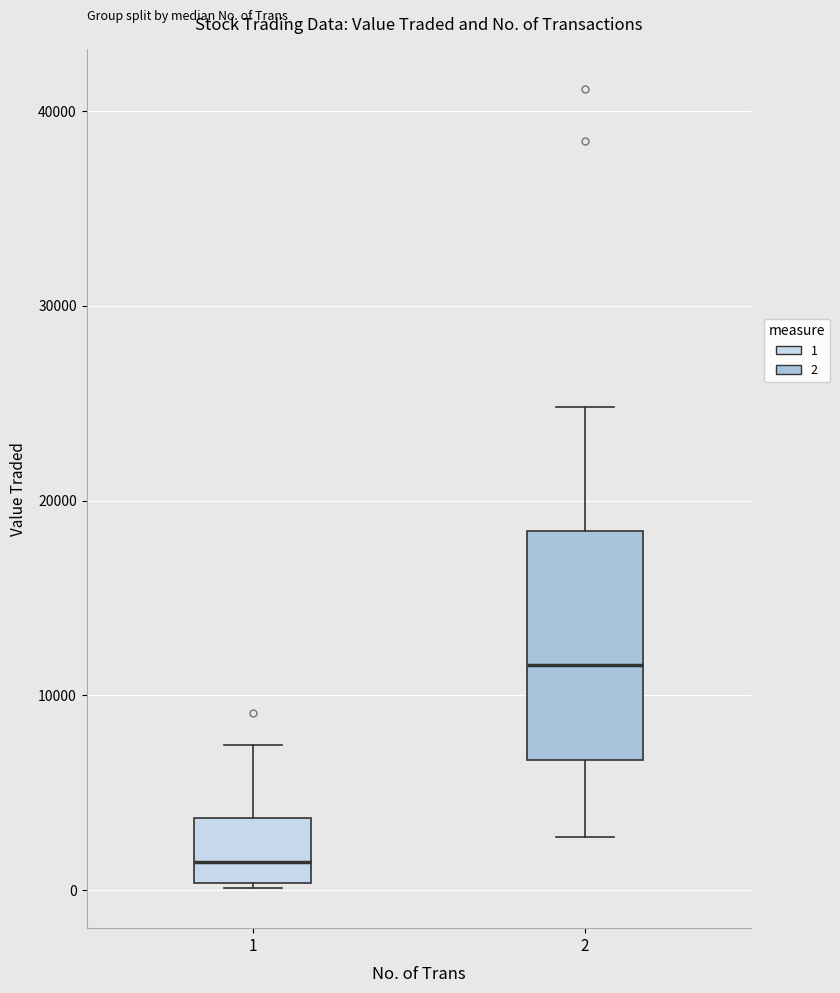

Reading left to right, transcribe this box plot: for each box, give where its median line is, the range the box spans, and where its two whiskers end, as read against the y-axis. The values are not printed on the chart, so give them approximately, as read against the axis.

1: median 1000, box 0 to 4000, whiskers 0 to 7000
2: median 12000, box 7000 to 18000, whiskers 3000 to 25000